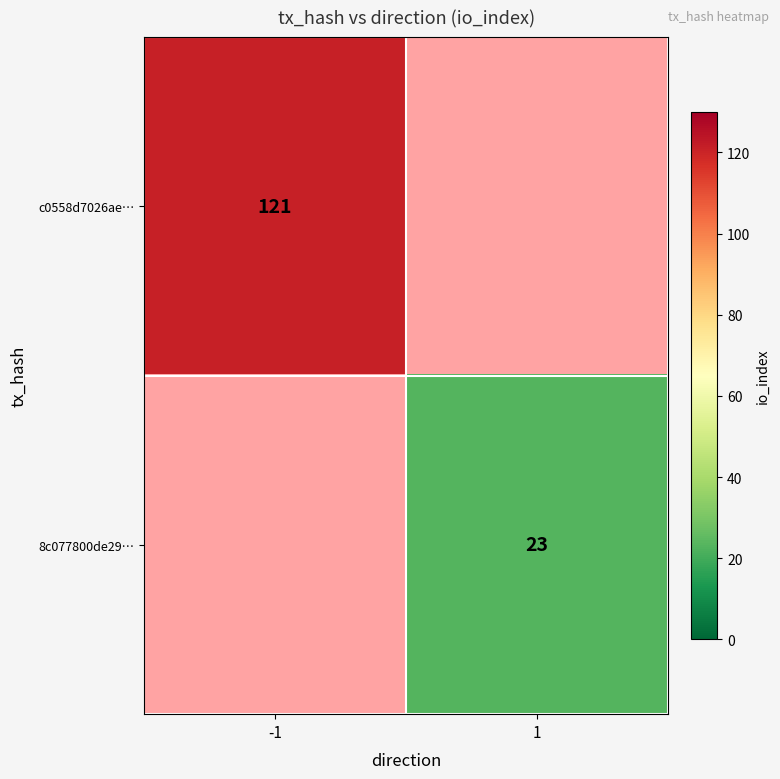

At how many categories does at least one series exceed 62?

1